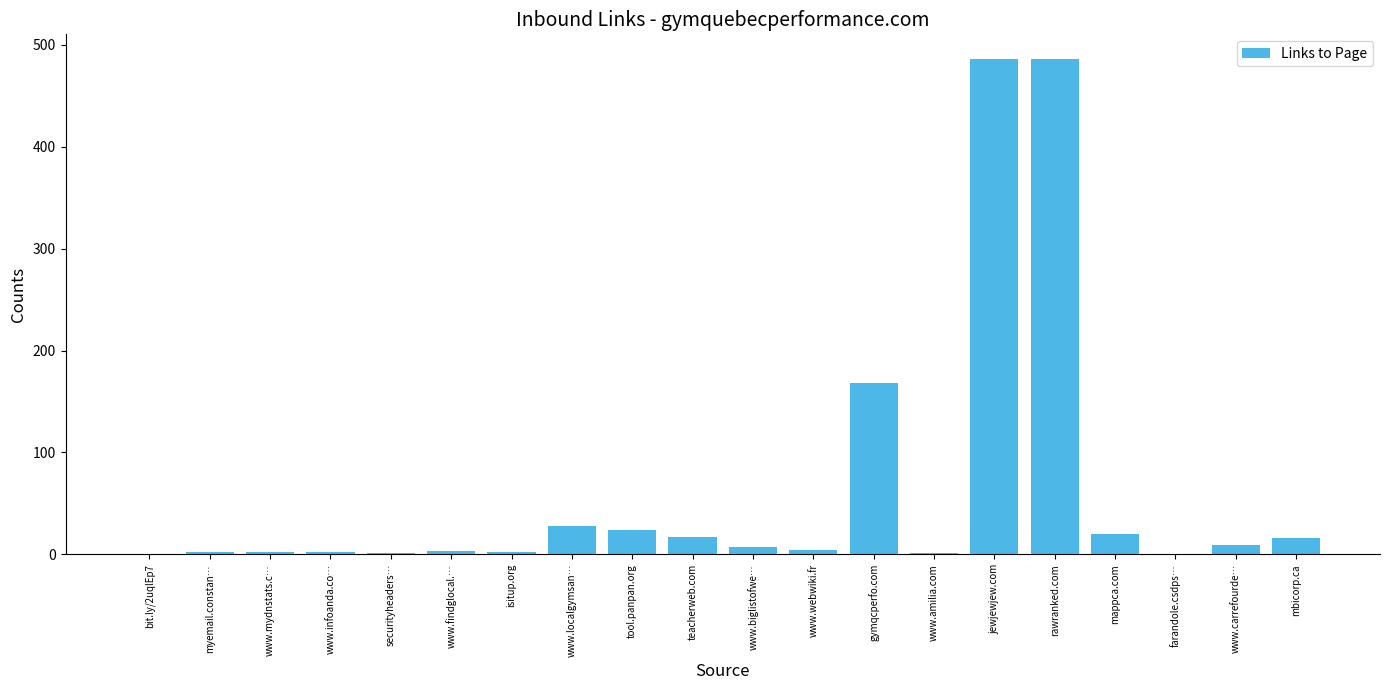

At which label does the data first exceed 7?

www.localgymsan…